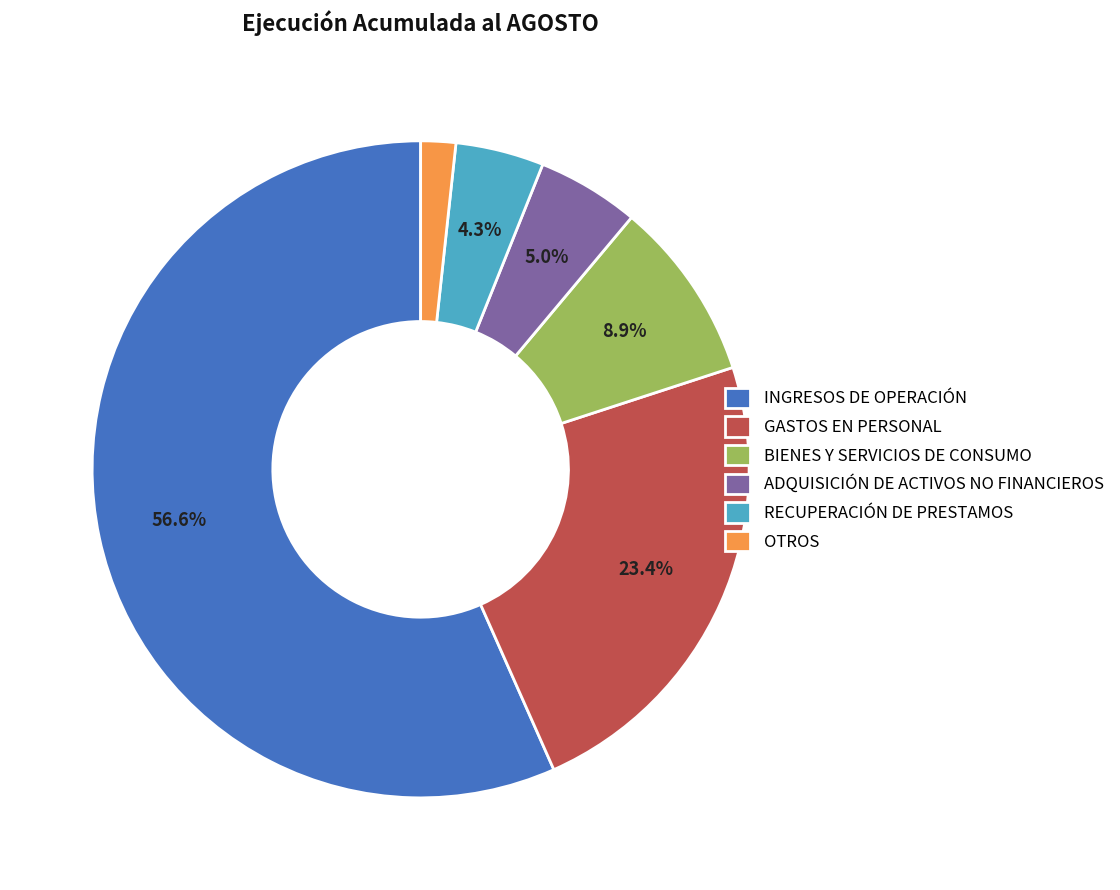

How many slices are in this pie chart?

6